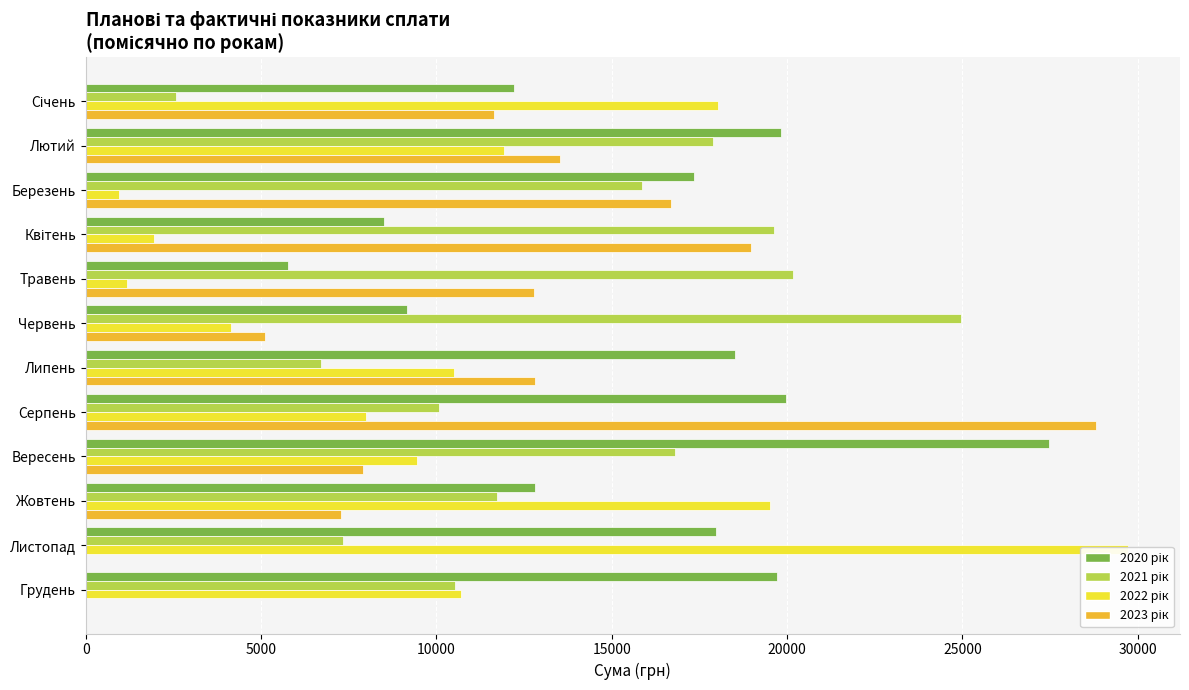

What is the average value of the 2023 рік series?

11291.7